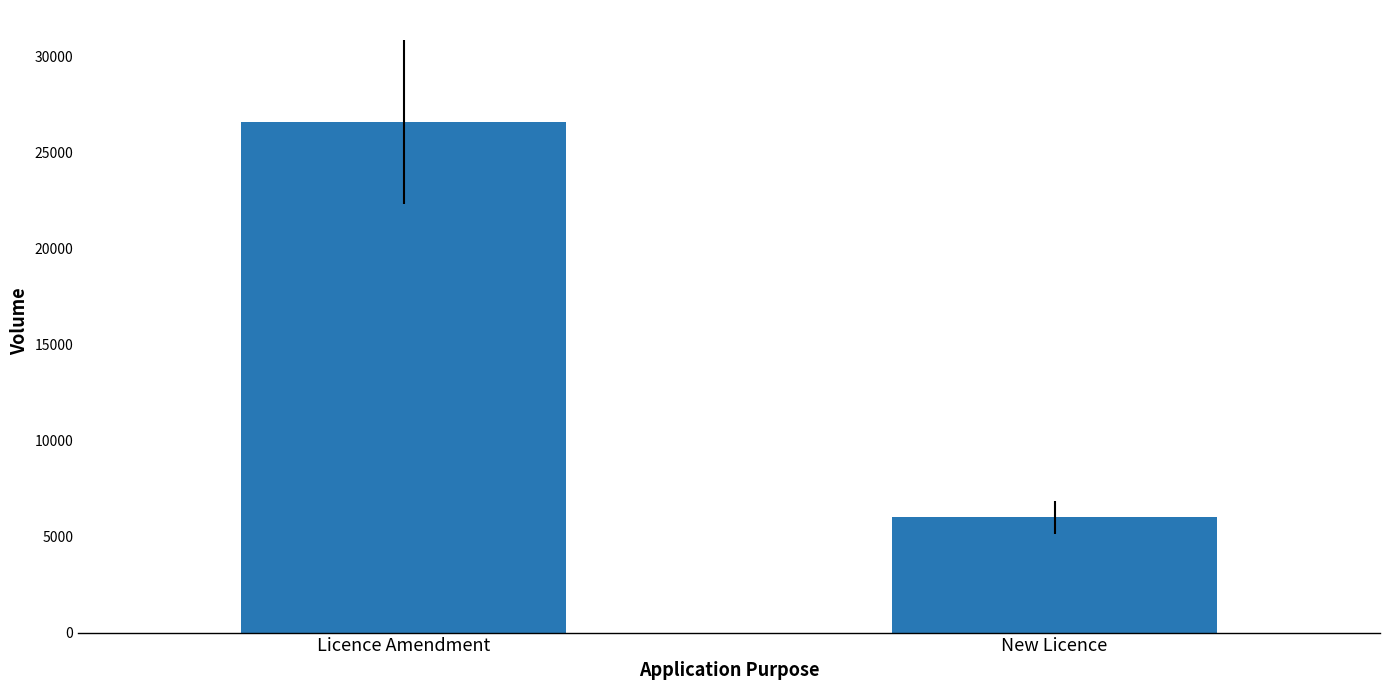

Reading left to right, extract all data points from this chart.

26586	6007